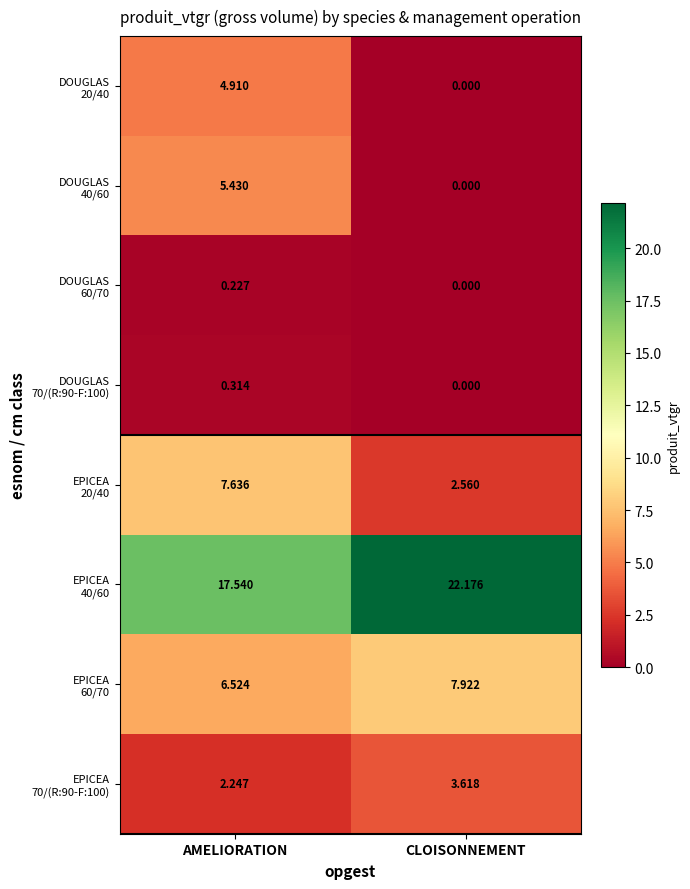

At which category is the sum across all series the highest?

AMELIORATION